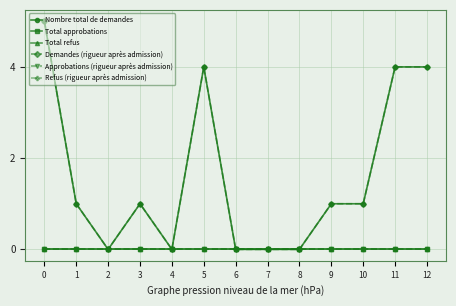

Is this an area chart (filled region under the line)?

No